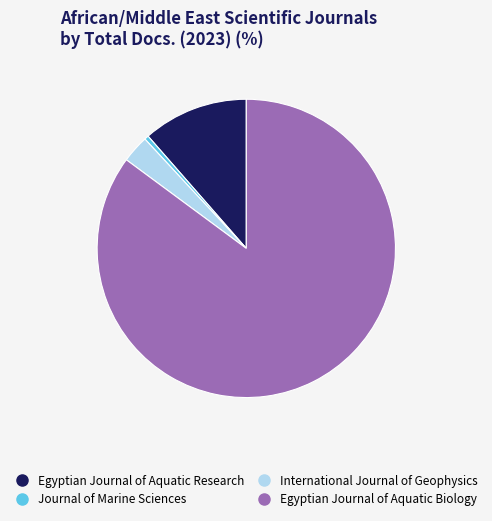

Is it true that Egyptian Journal of Aquatic Biology is 92% of the pie?

False